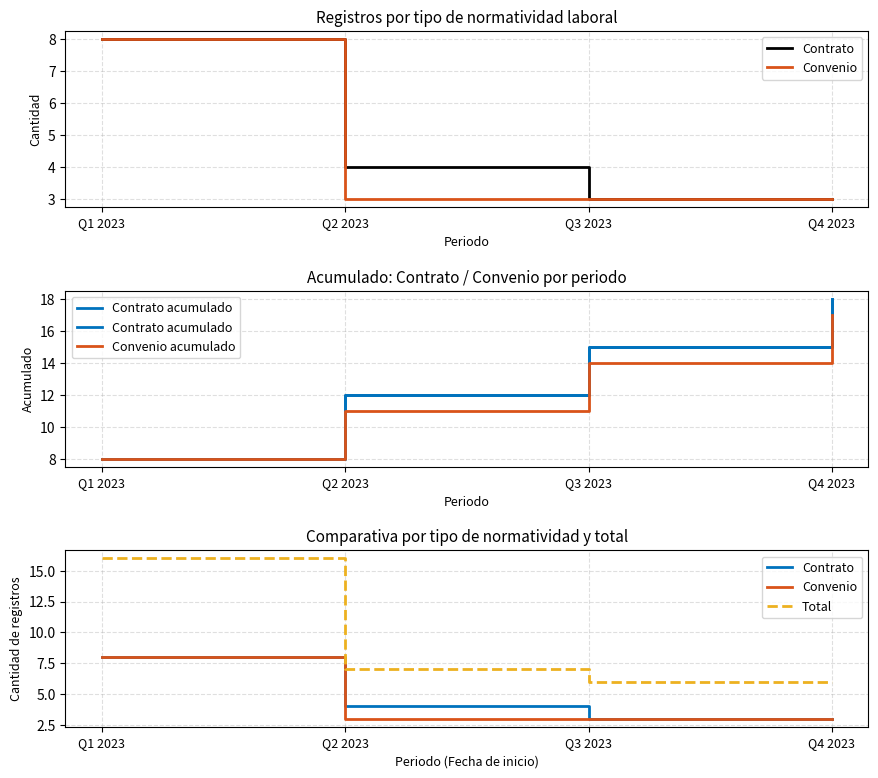

Reading left to right, list all the values displayed in this chart.

Contrato: 8	4	3	3
Convenio: 8	3	3	3
Contrato acumulado: 8	12	15	18
Convenio acumulado: 8	11	14	17
Total: 16	7	6	6